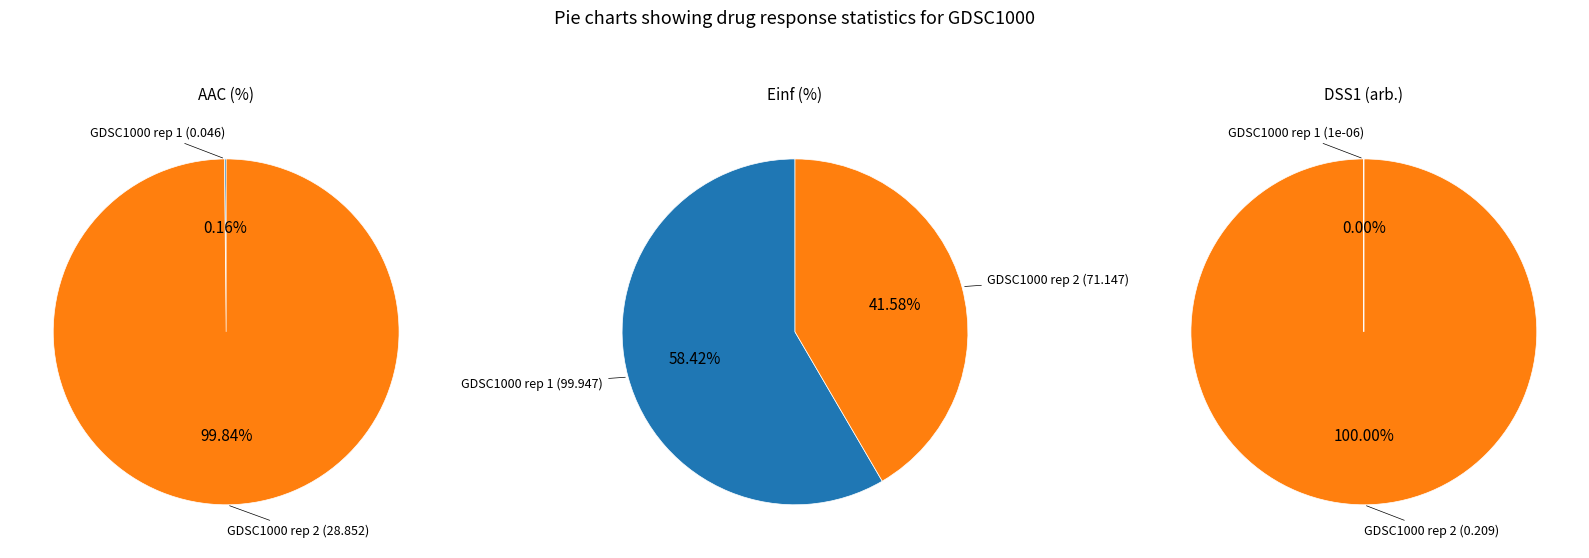

Rank the categories by Einf (%) value from lowest to highest.

GDSC1000 rep 2, GDSC1000 rep 1